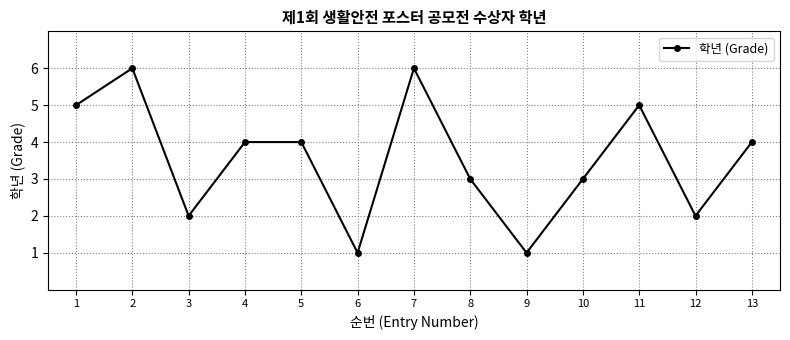

The chart shows a value of 6 at 2. True or false?

True